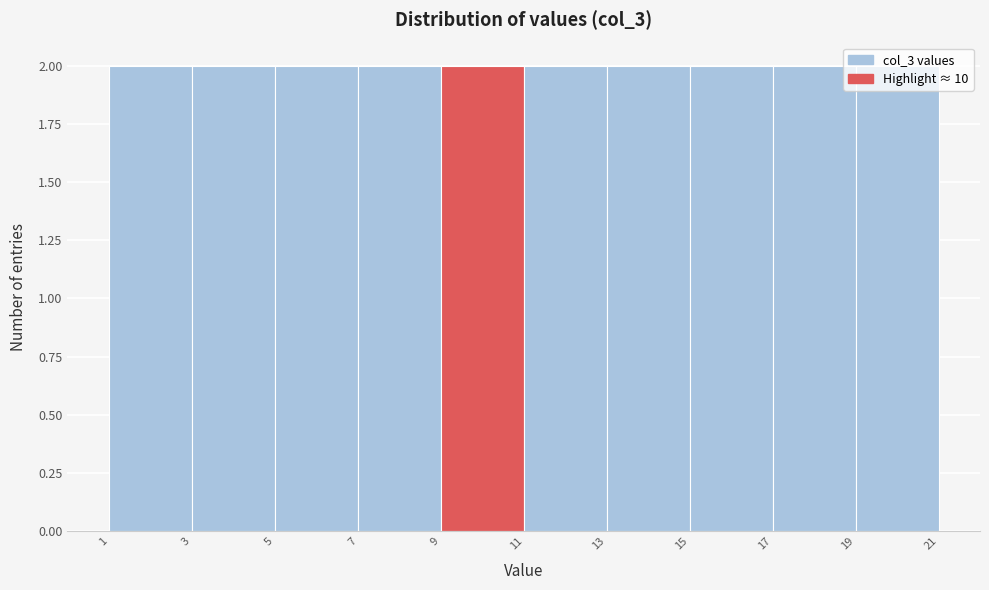

Reading left to right, list every bar in this chart as the range it spans on the x-axis followed by its height. The values are not printed on the chart, so give them approximately, as read against the axis.

1 to 3: 2
3 to 5: 2
5 to 7: 2
7 to 9: 2
9 to 11: 2
11 to 13: 2
13 to 15: 2
15 to 17: 2
17 to 19: 2
19 to 21: 2